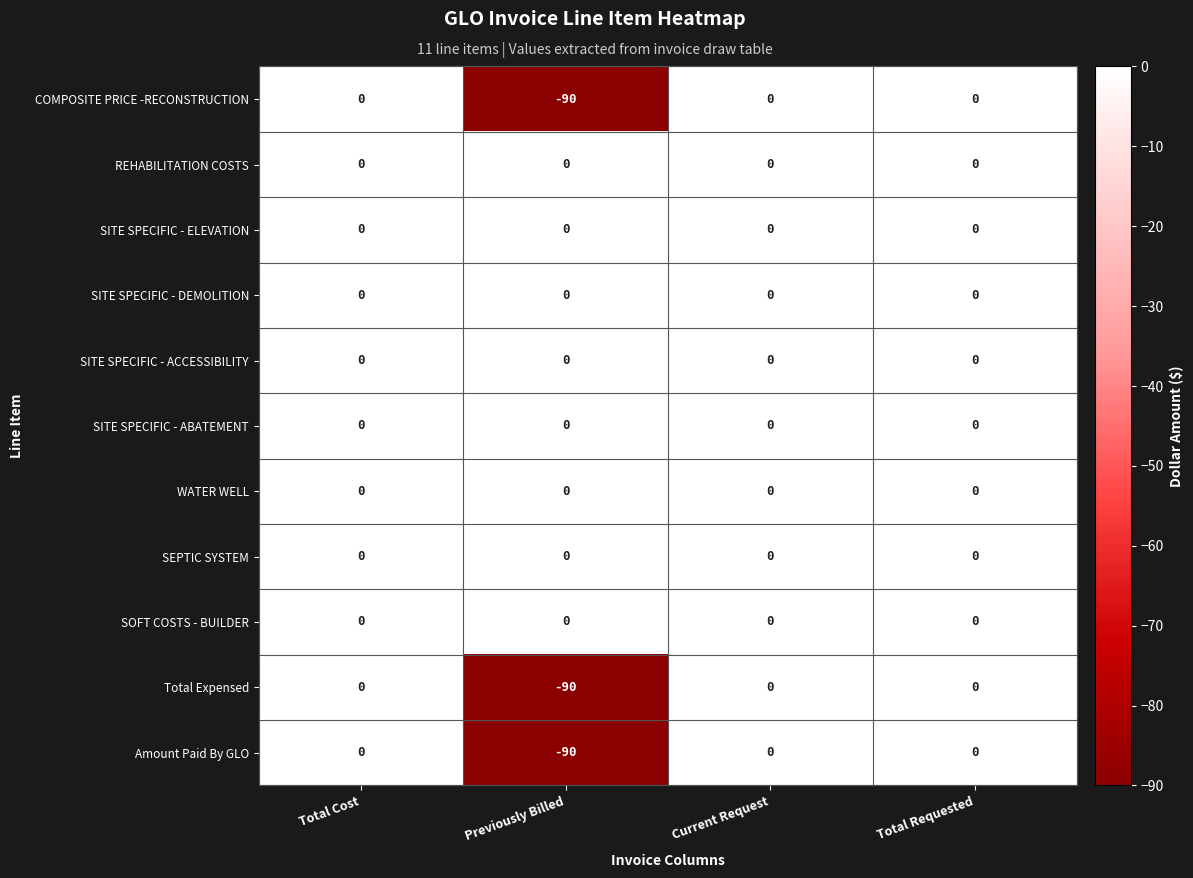

What is the minimum value for COMPOSITE PRICE -RECONSTRUCTION?

-90